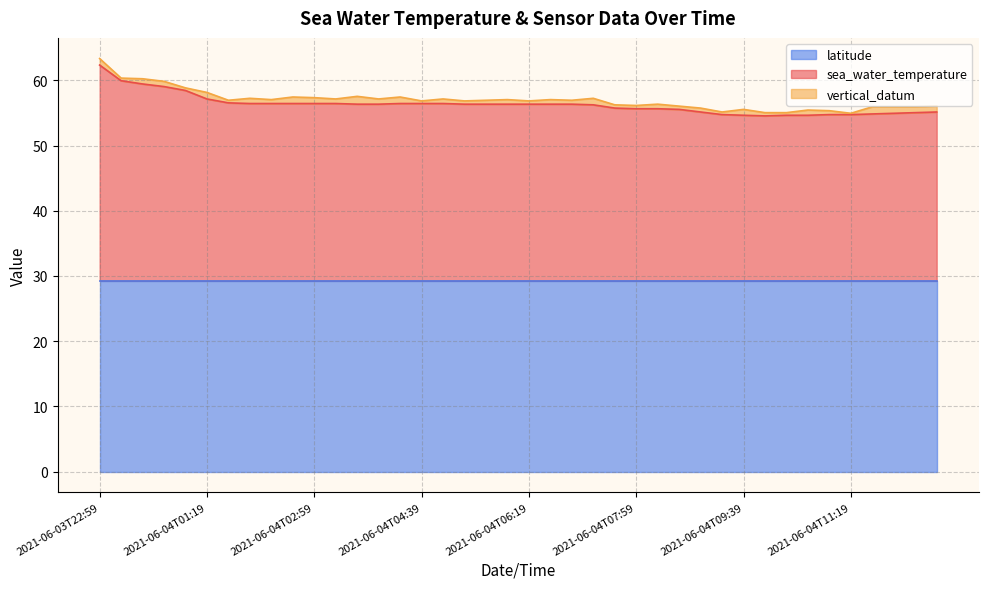

Which has a higher value, 2021-06-04T06:59 or 2021-06-04T06:39?

2021-06-04T06:59